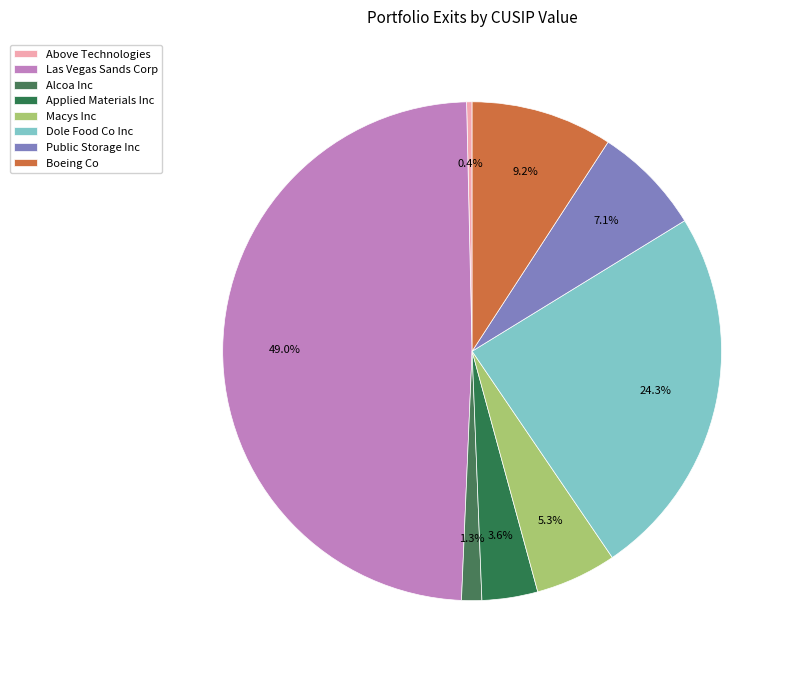

Combined, what portion of the pie is Macys Inc and Las Vegas Sands Corp?

54.2%